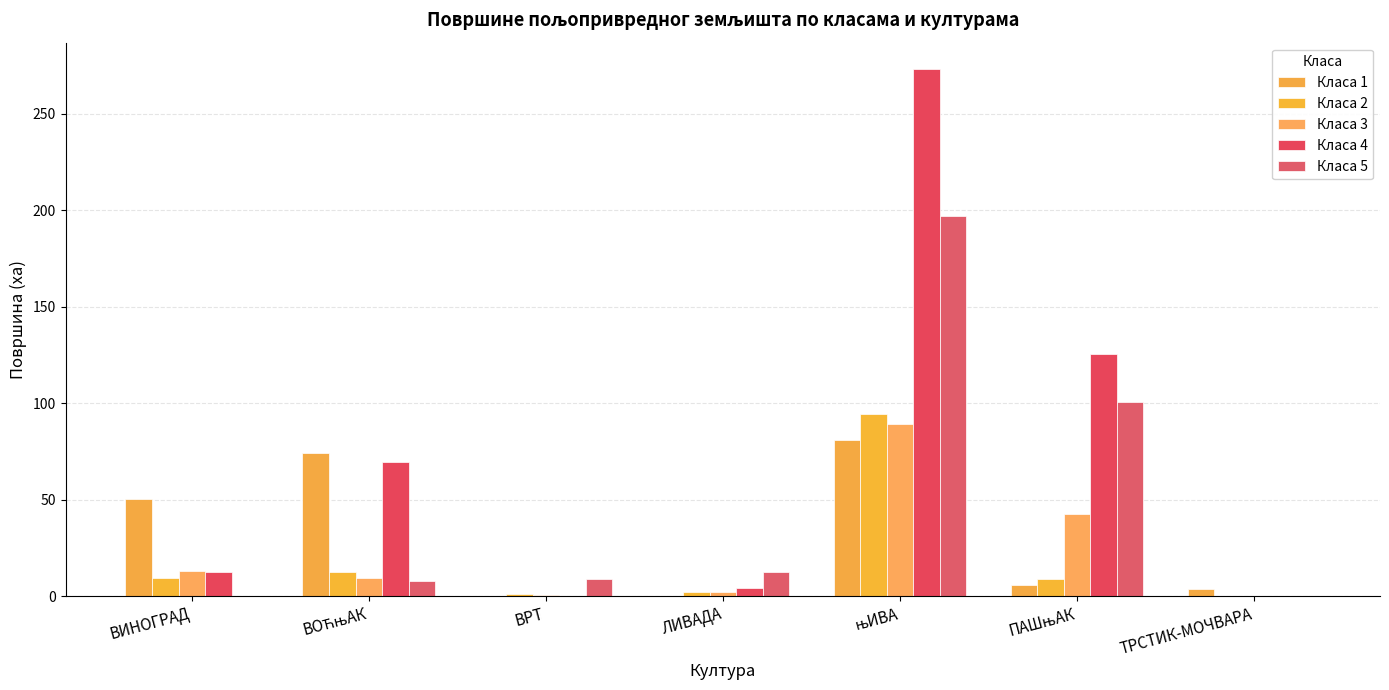

Are the bars grouped side by side (vs. stacked)?

Yes